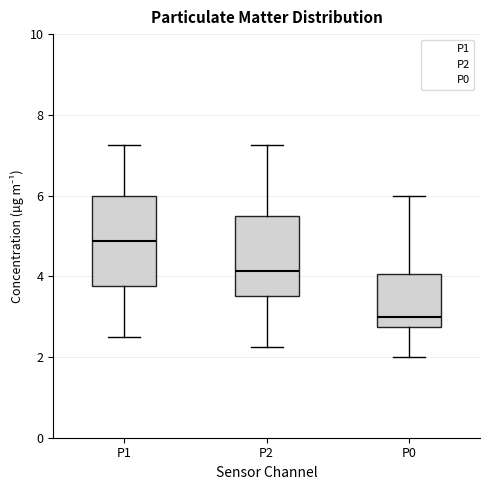

Which box has the highest median line?

P1